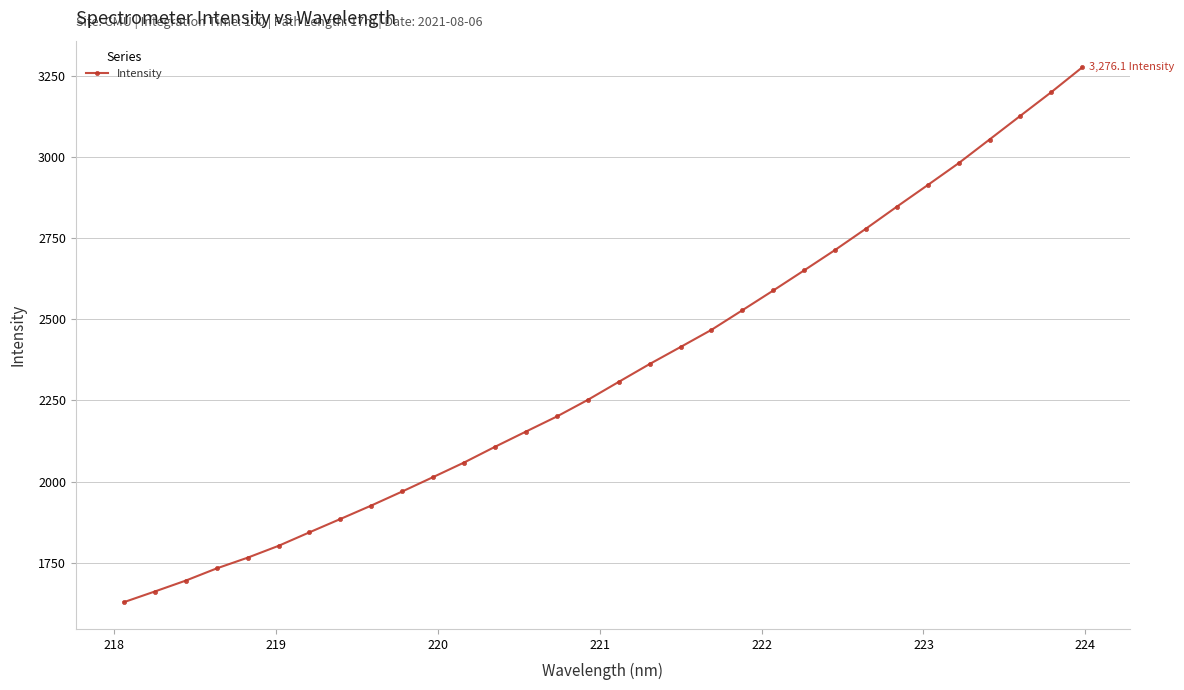

How many data points does each series have?

32